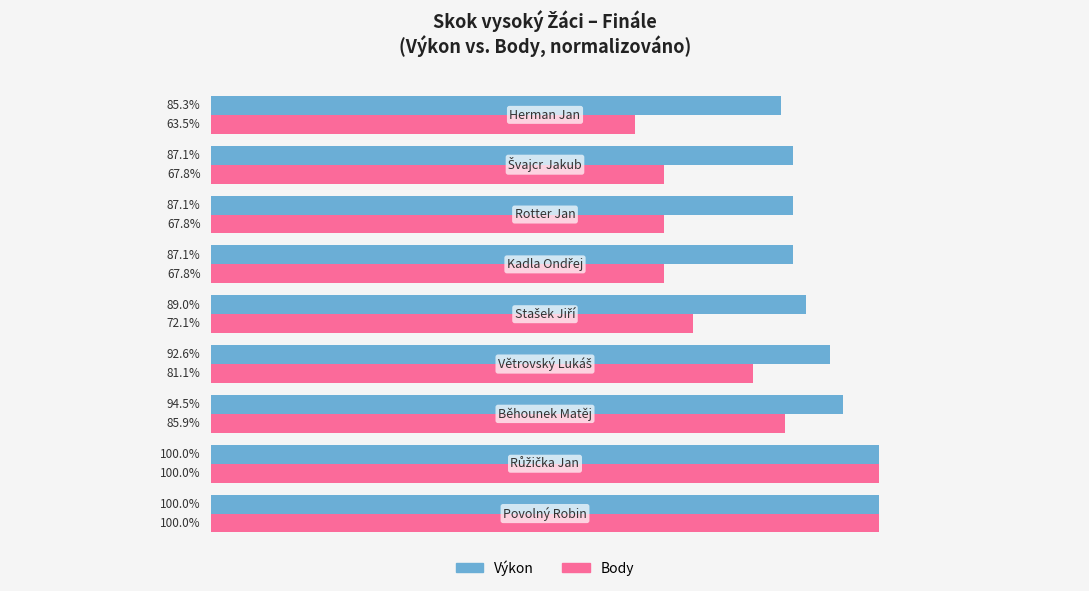

Are the bars horizontal?

Yes